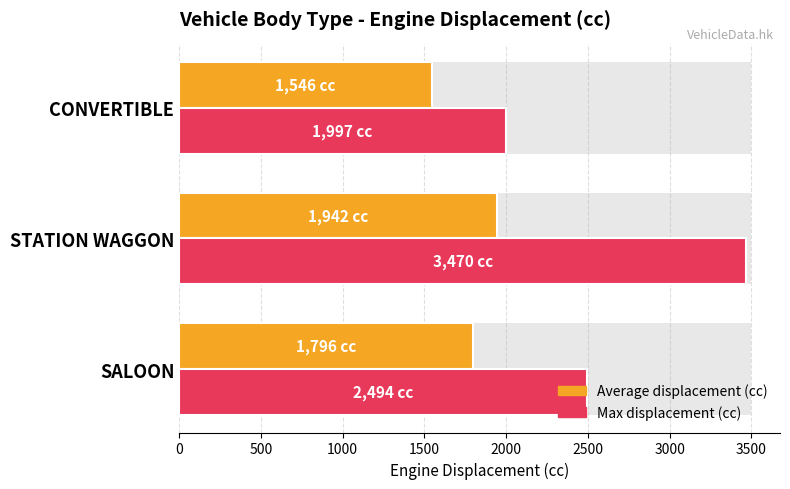

Rank the series by their average value, from lowest to highest.

Average displacement (cc), Max displacement (cc)